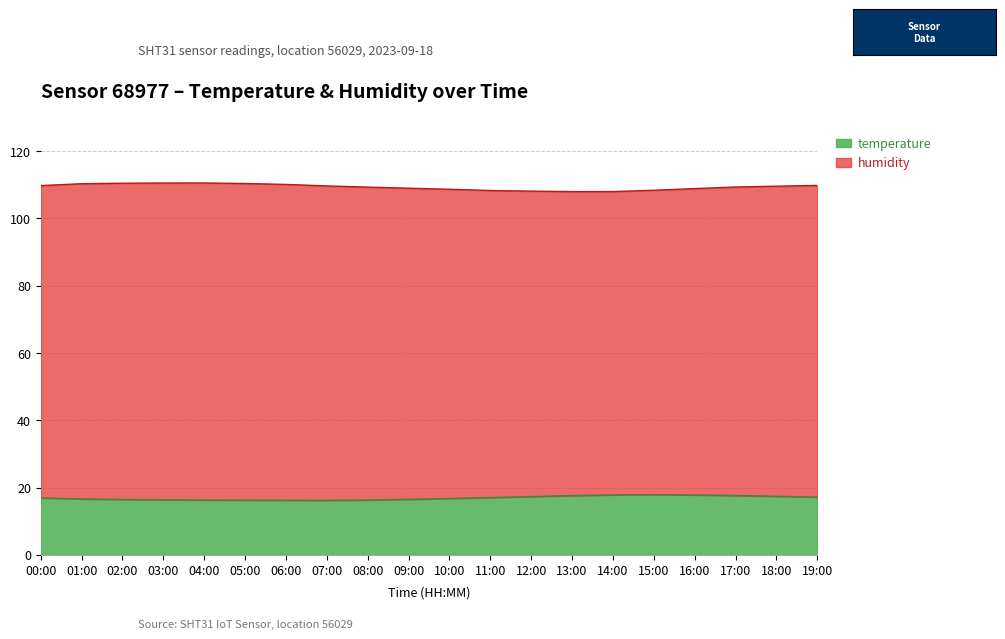

Reading right to left, extract all data points from this chart.

17.2	17.4	17.6	17.8	17.9	17.9	17.6	17.3	17.1	16.8	16.5	16.3	16.2	16.2	16.3	16.3	16.4	16.5	16.6	16.9